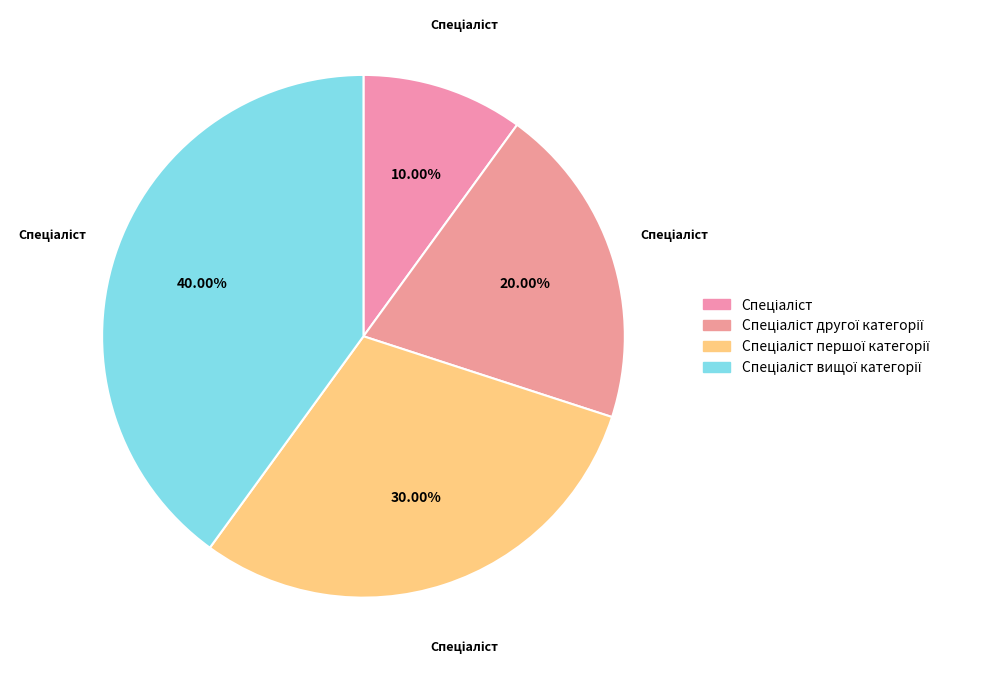

Is there a majority slice in this chart?

No